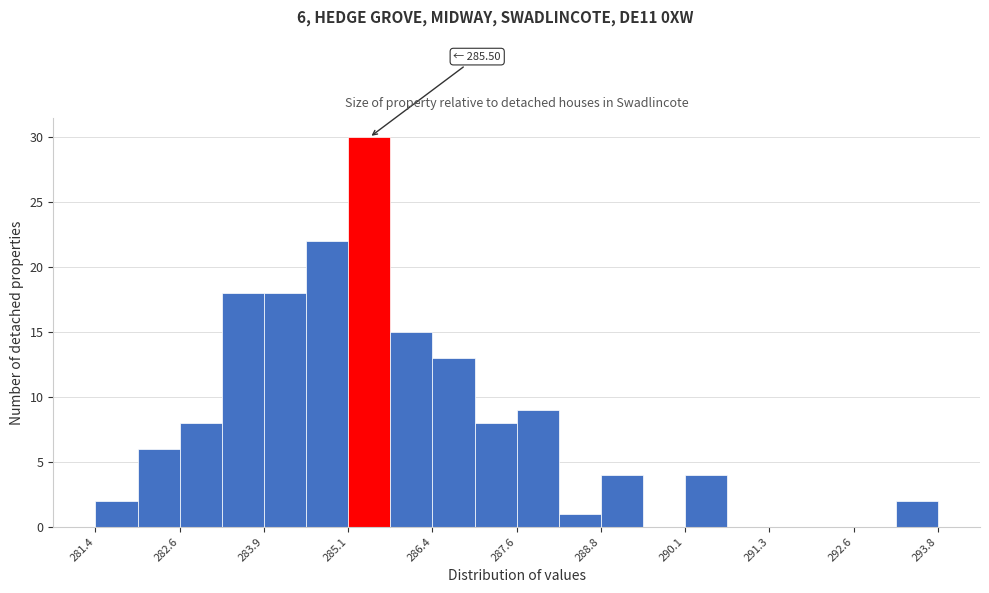

Read against the x-axis, roughly where is the centre of the tallest bar?

285.4